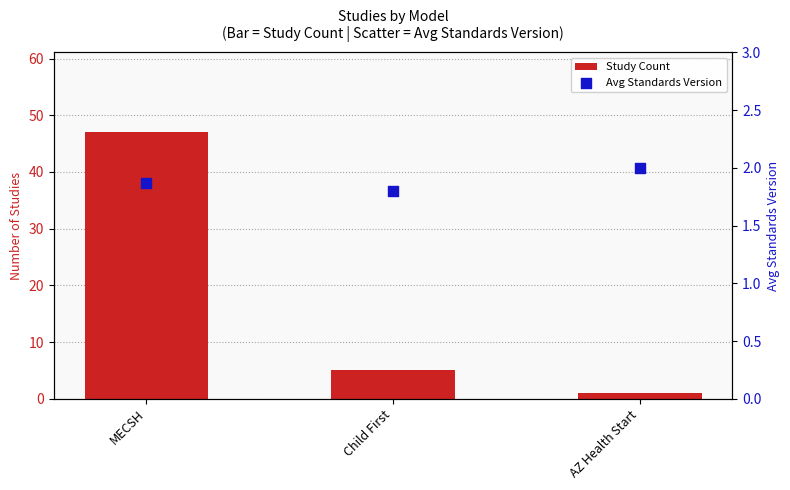

Is the value of Study Count at MECSH greater than the value of Avg Standards Version at AZ Health Start?

Yes